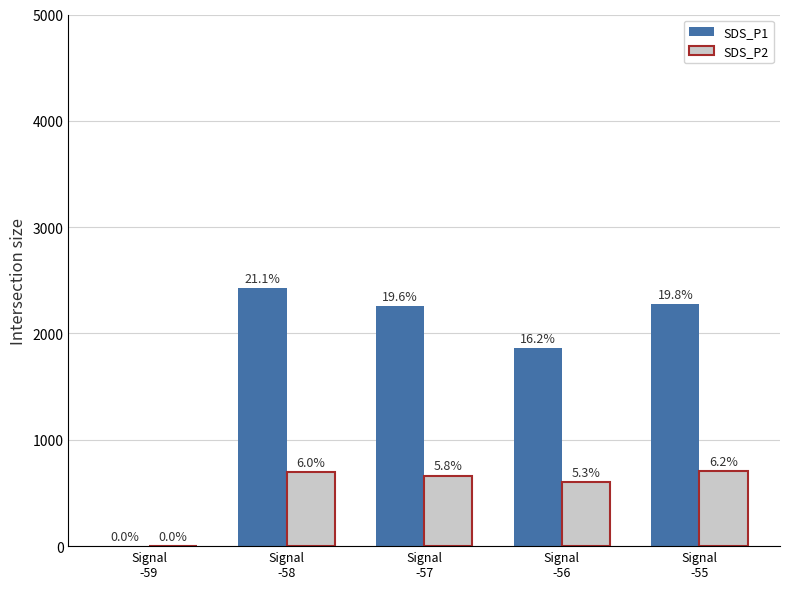

Are the bars horizontal?

No